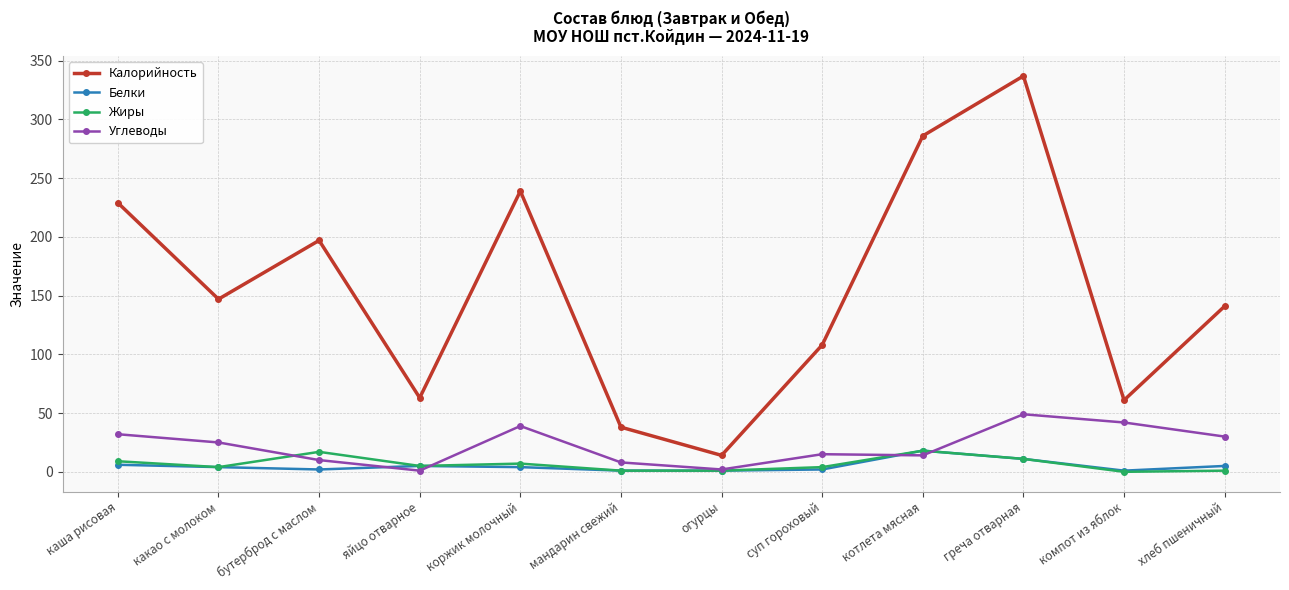

The Калорийность series shows 61 at компот из яблок. True or false?

True